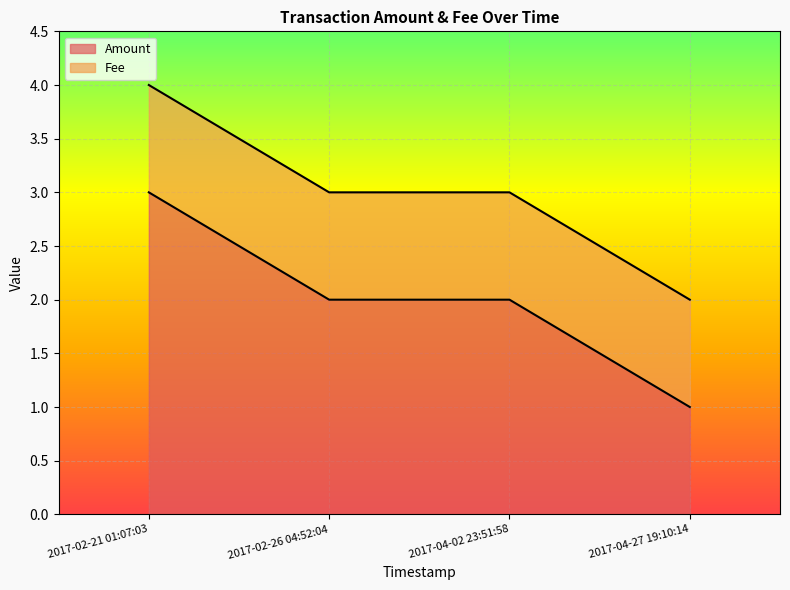

Reading left to right, extract all data points from this chart.

3	2	2	1